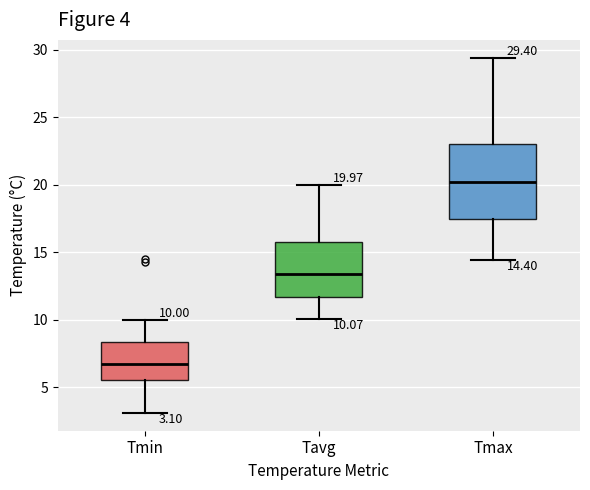

Which box has the lowest median line?

Tmin